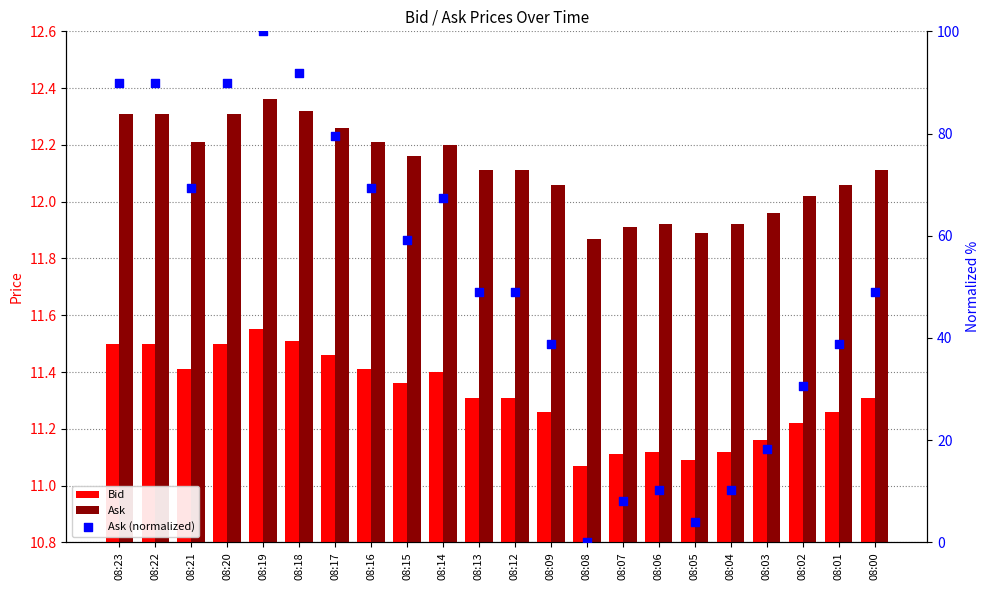

Which series has the largest Y range (max minus min)?

Ask (normalized)